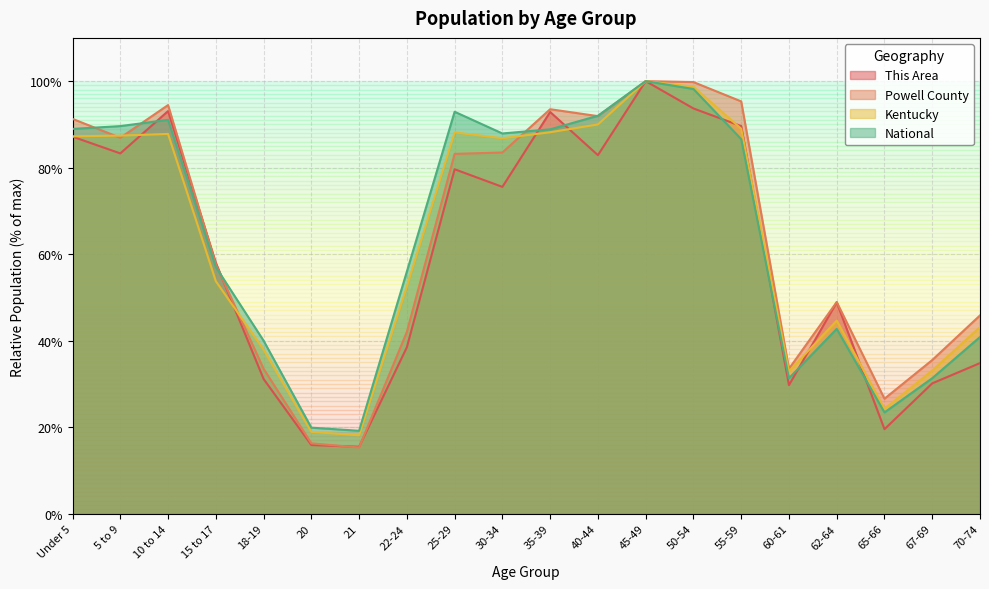

Where does the Powell County series first go above 83?

Under 5